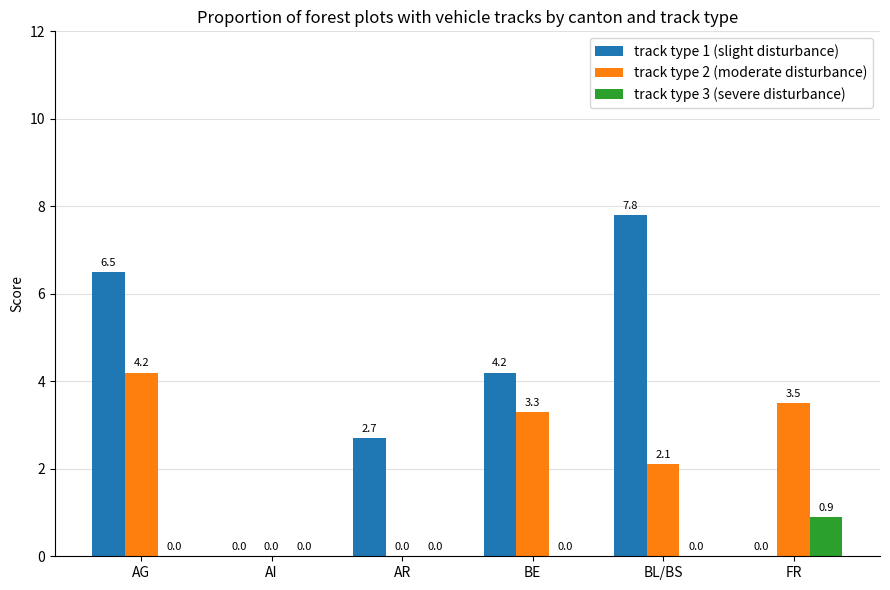

Is it true that track type 3 (severe disturbance) equals 0.4 at AR?

False